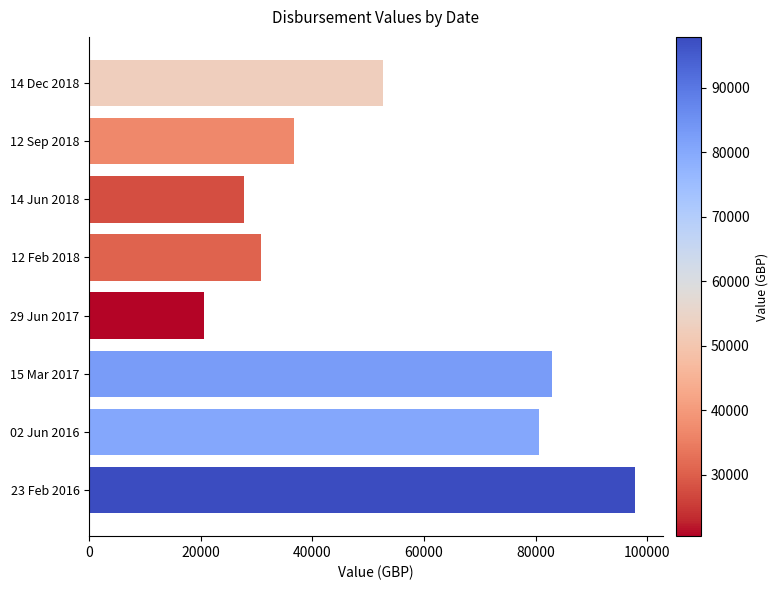

What is the change in value from 15 Mar 2017 to 23 Feb 2016?

+14912.3